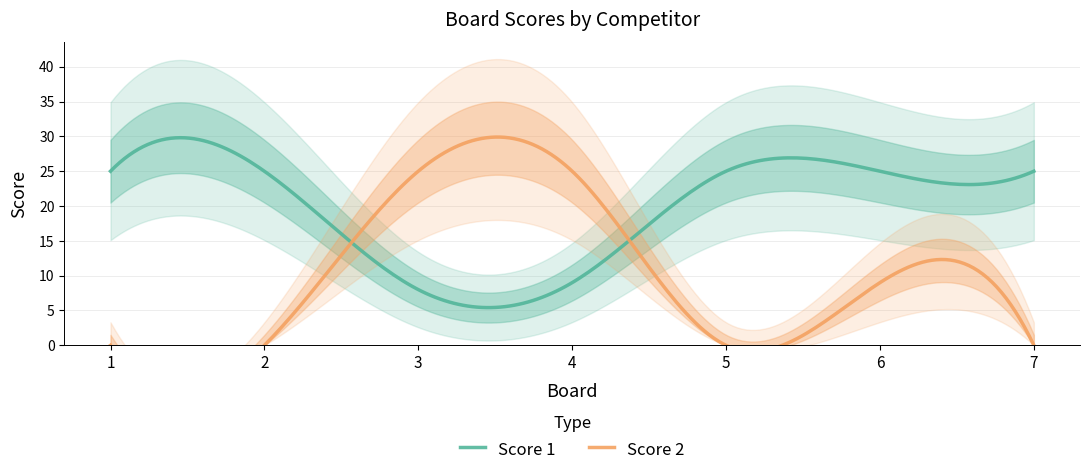

What is the highest value of the Score 1 series?

29.8